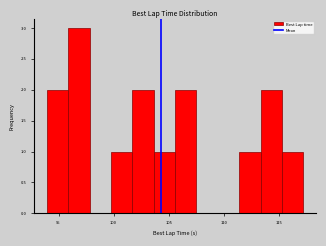

Read against the x-axis, roughly where is the centre of the tallest bar?

97.0